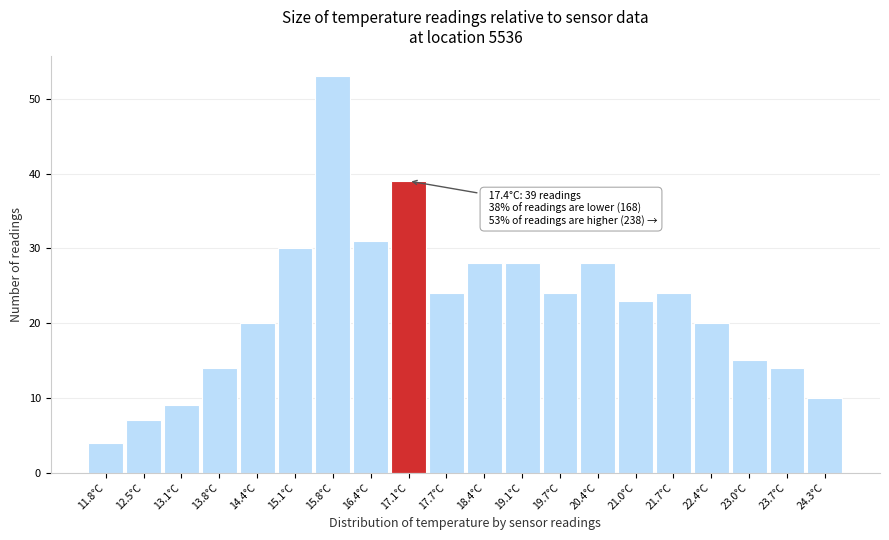

Reading right to left, list all the values displayed in this chart.

24.3°C=10	23.7°C=14	23.0°C=15	22.4°C=20	21.7°C=24	21.0°C=23	20.4°C=28	19.7°C=24	19.1°C=28	18.4°C=28	17.7°C=24	17.1°C=39	16.4°C=31	15.8°C=53	15.1°C=30	14.4°C=20	13.8°C=14	13.1°C=9	12.5°C=7	11.8°C=4